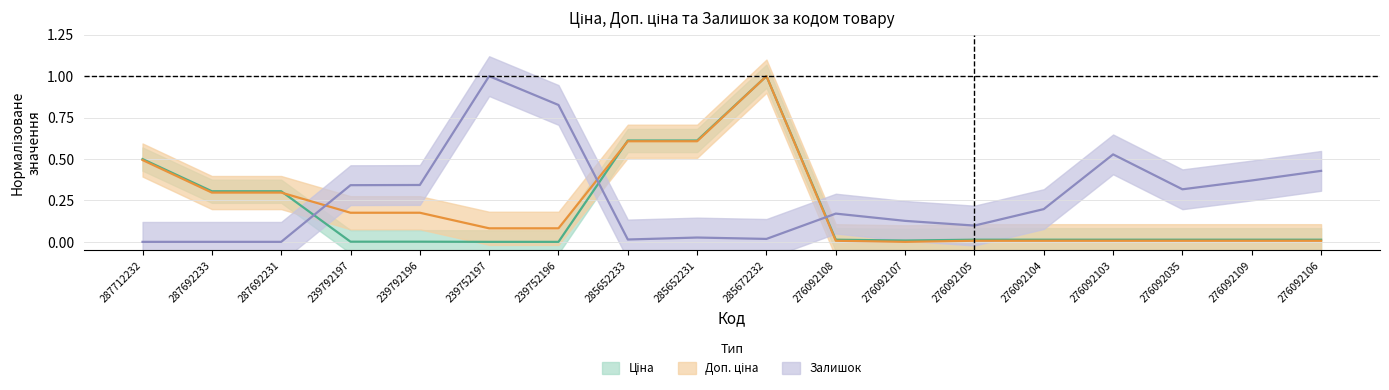

Reading left to right, what are all the values shown in this chart?

Ціна: 0.5	0.3	0.3	0.0	0.0	0.0	0.0	0.6	0.6	1.0	0.0	0.0	0.0	0.0	0.0	0.0	0.0	0.0
Доп. ціна: 0.5	0.3	0.3	0.2	0.2	0.1	0.1	0.6	0.6	1.0	0.0	0.0	0.0	0.0	0.0	0.0	0.0	0.0
Залишок: 0.0	0.0	0.0	0.3	0.3	1.0	0.8	0.0	0.0	0.0	0.2	0.1	0.1	0.2	0.5	0.3	0.4	0.4